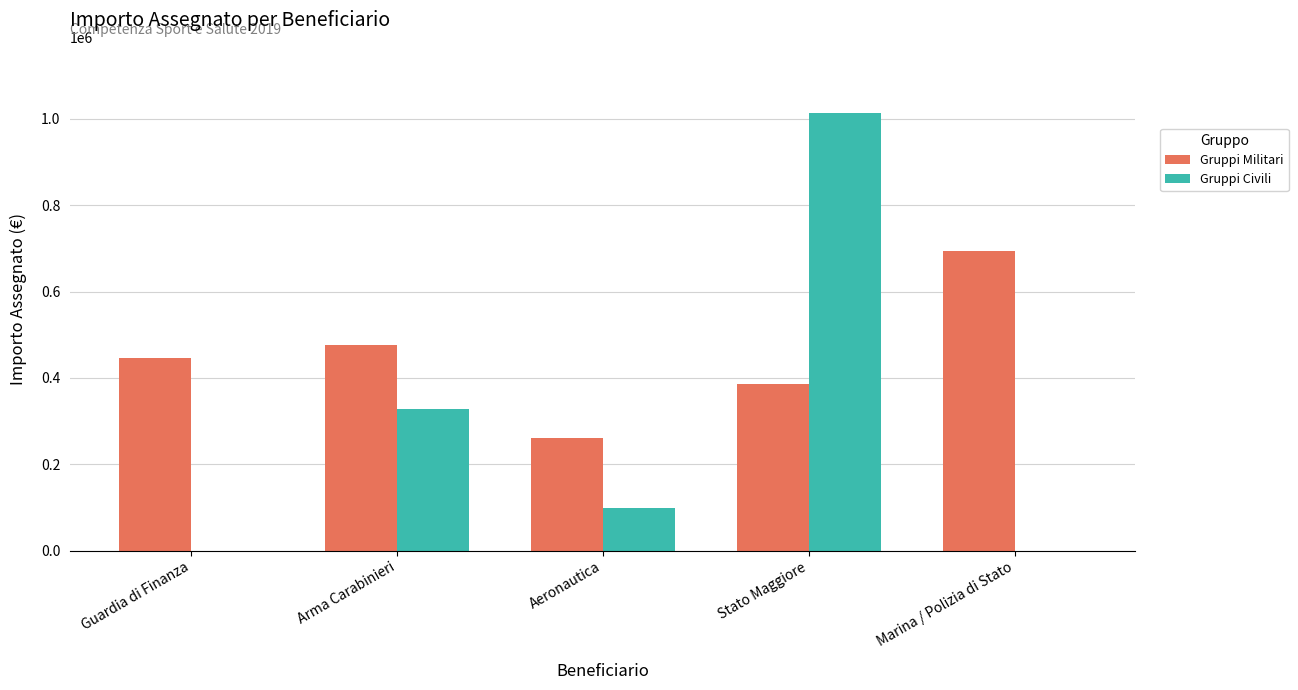

What is the total value across all series at Stato Maggiore?

1400665.8